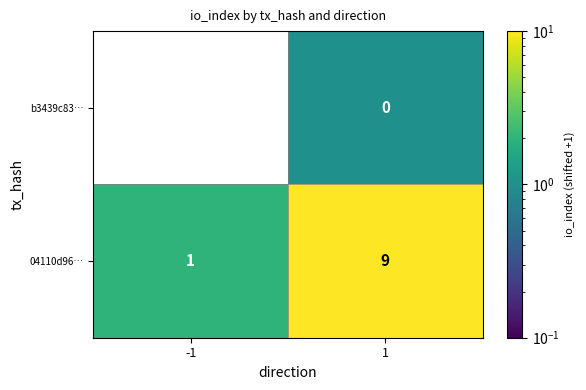

List the labels in order of 04110d96… value, smallest first.

-1, 1